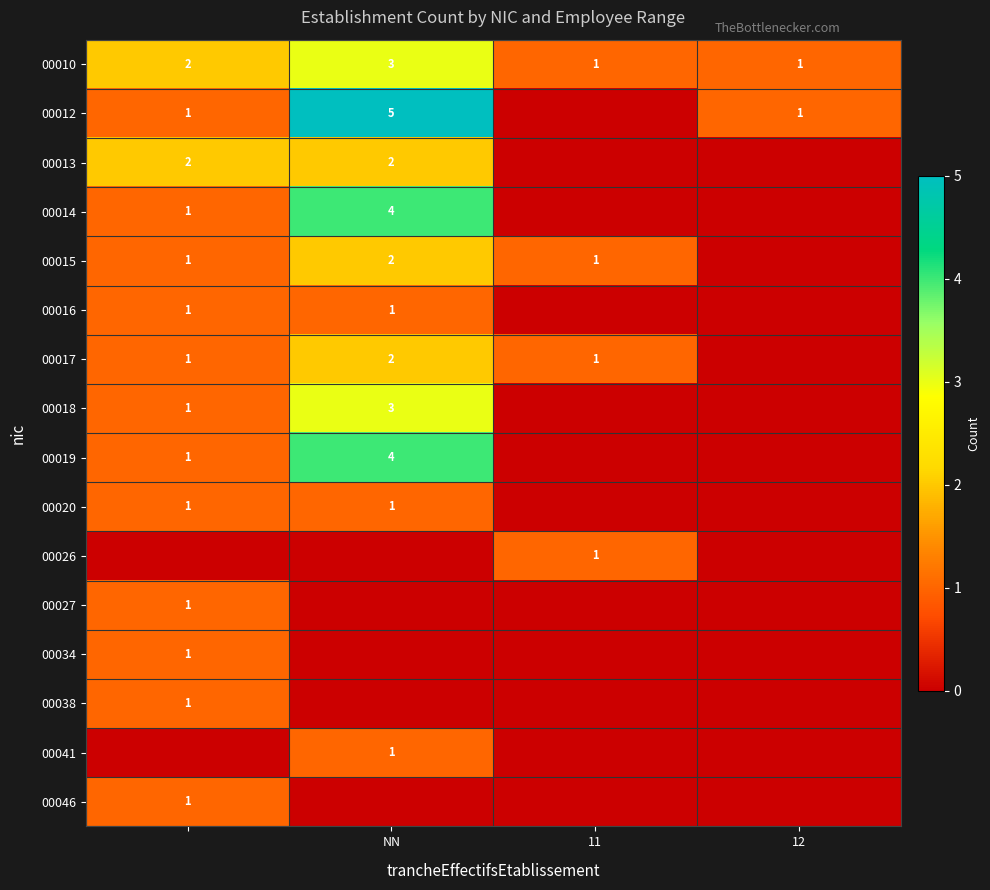

What is the sum of all 00010 values?

7